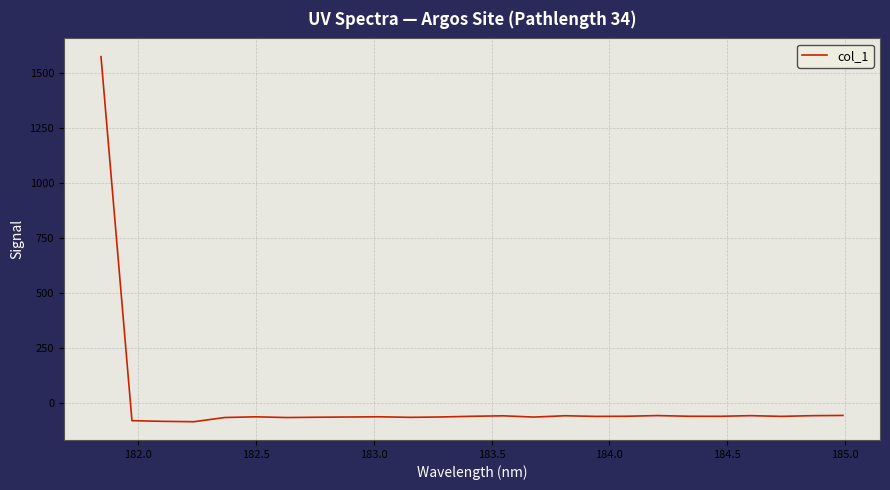

What is the smallest value displayed?

-83.2